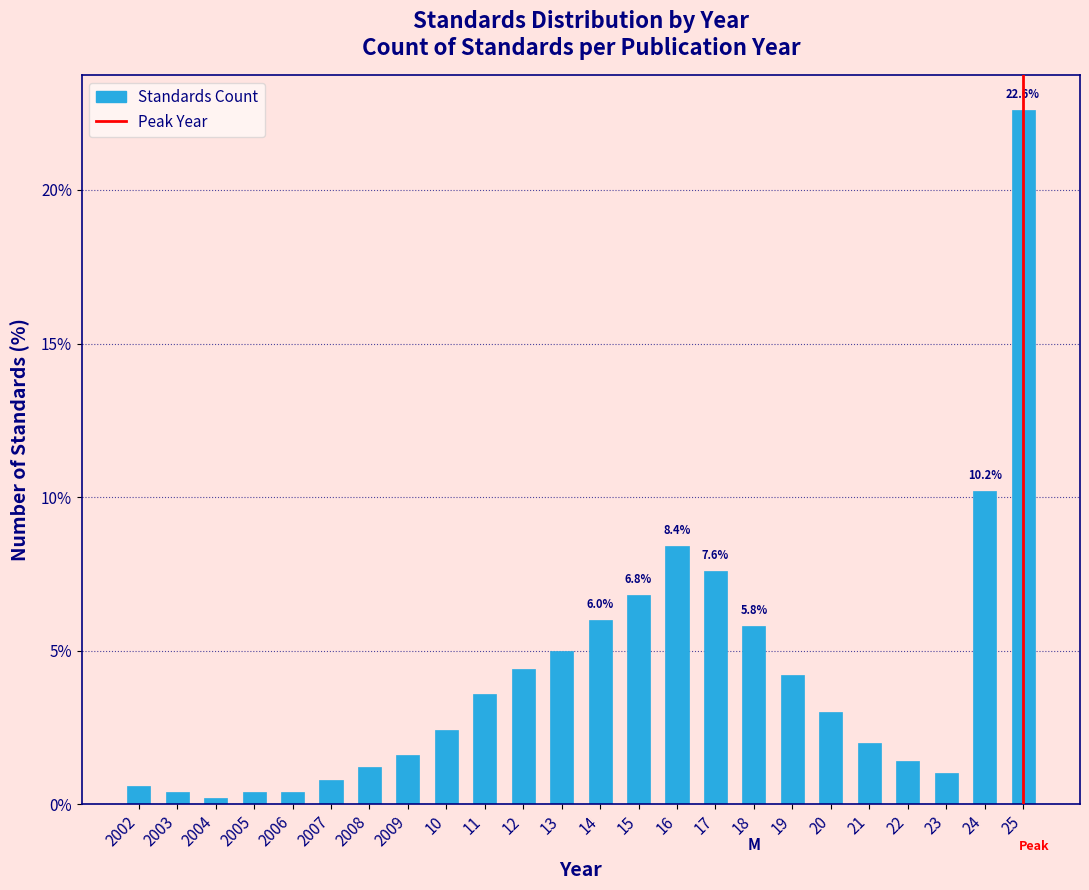

Reading left to right, transcribe all the data shown in this chart.

2002=0.6	2003=0.4	2004=0.2	2005=0.4	2006=0.4	2007=0.8	2008=1.2	2009=1.6	10=2.4	11=3.6	12=4.4	13=5.0	14=6.0	15=6.8	16=8.4	17=7.6	18=5.8	19=4.2	20=3.0	21=2.0	22=1.4	23=1.0	24=10.2	25=22.6